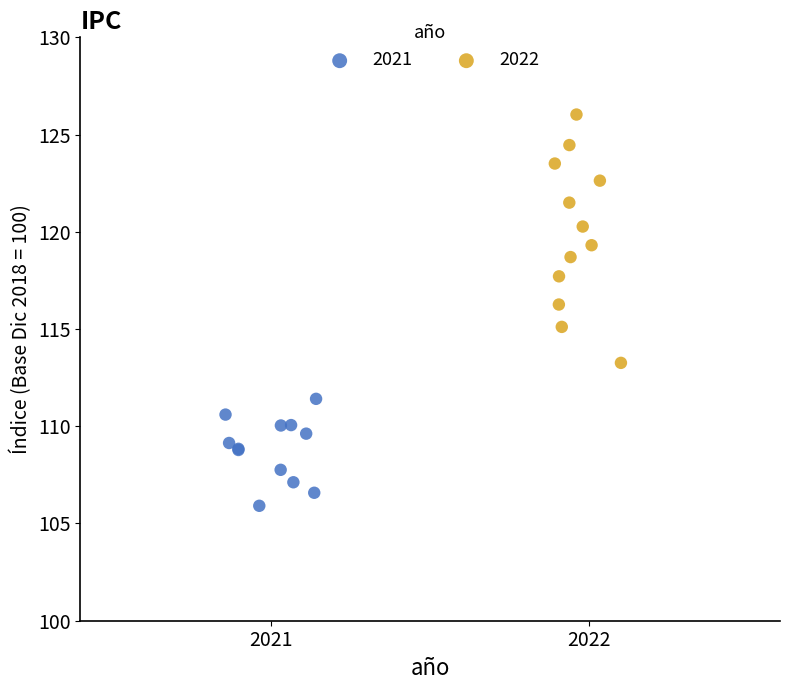

Which series contains the highest Y value?

2022